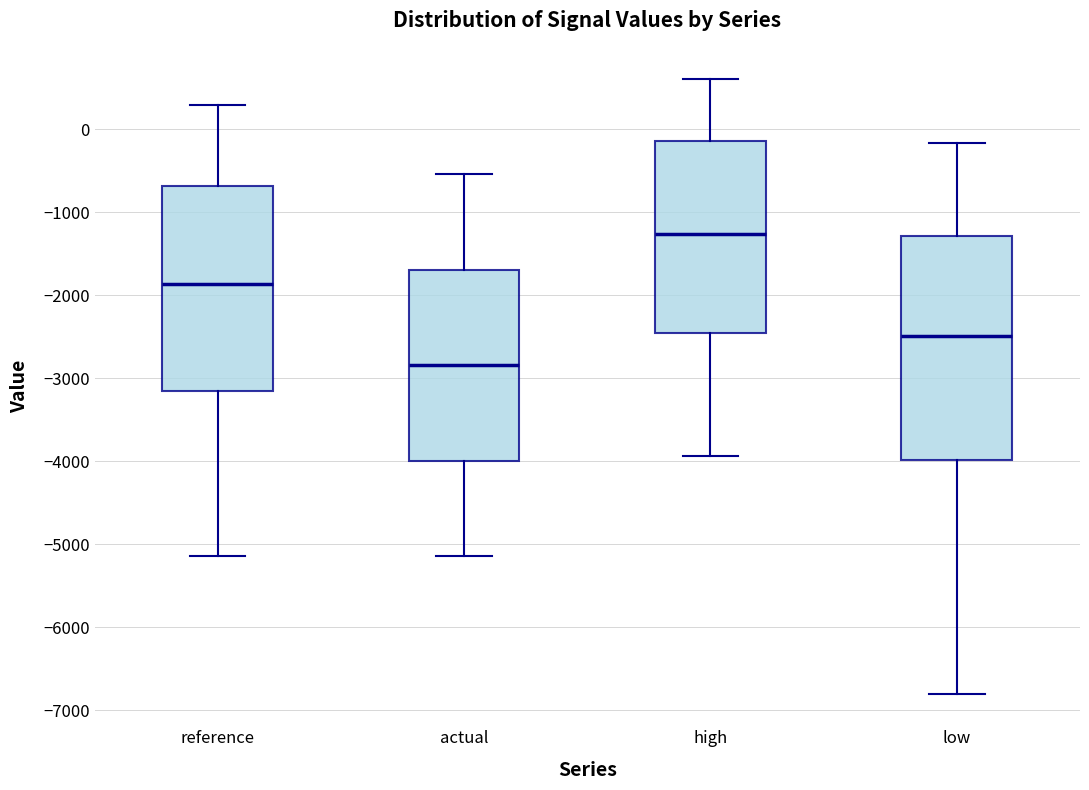

Where is the lower edge of the box for actual on the y-axis? The values are not printed on the chart, so give them approximately, as read against the axis.

-4000